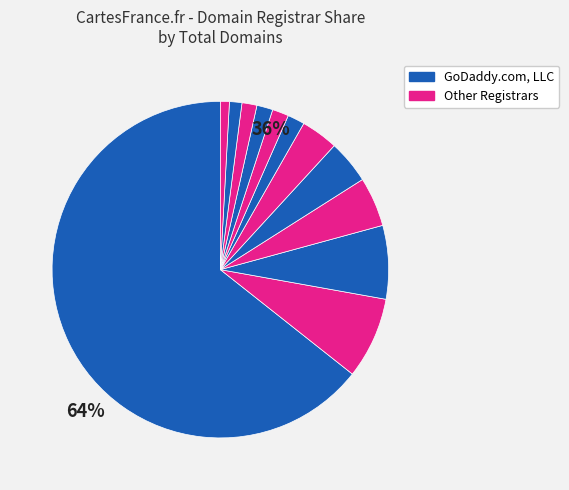

Is there a majority slice in this chart?

Yes